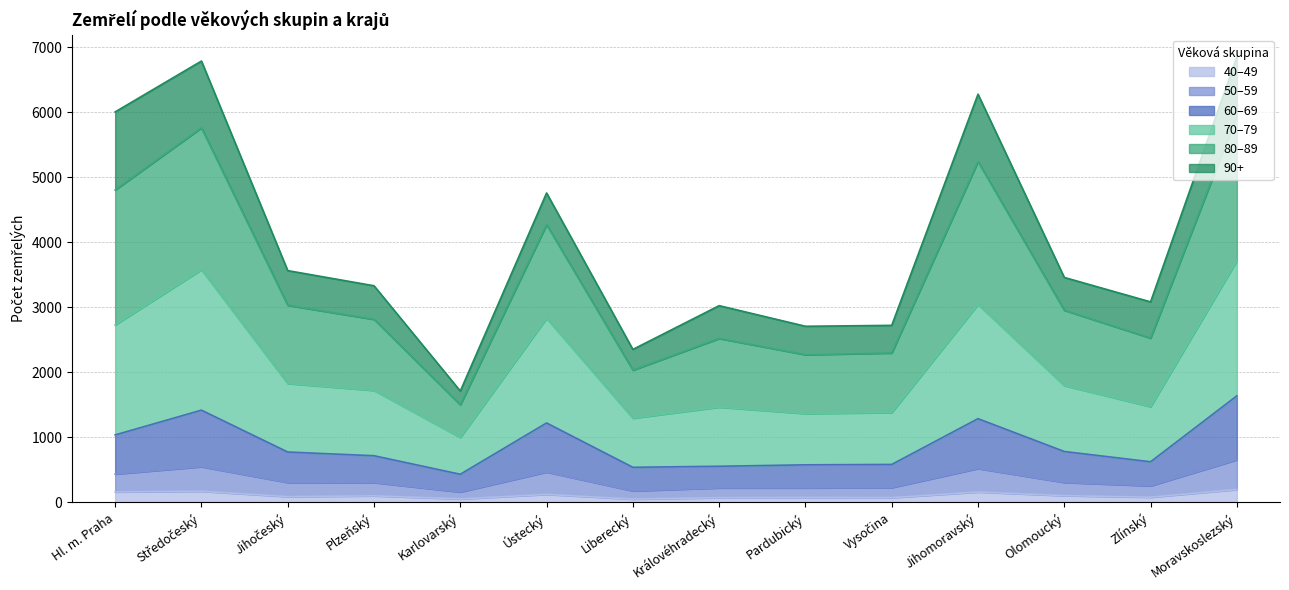

What is the total value across all series at Karlovarský?

4700